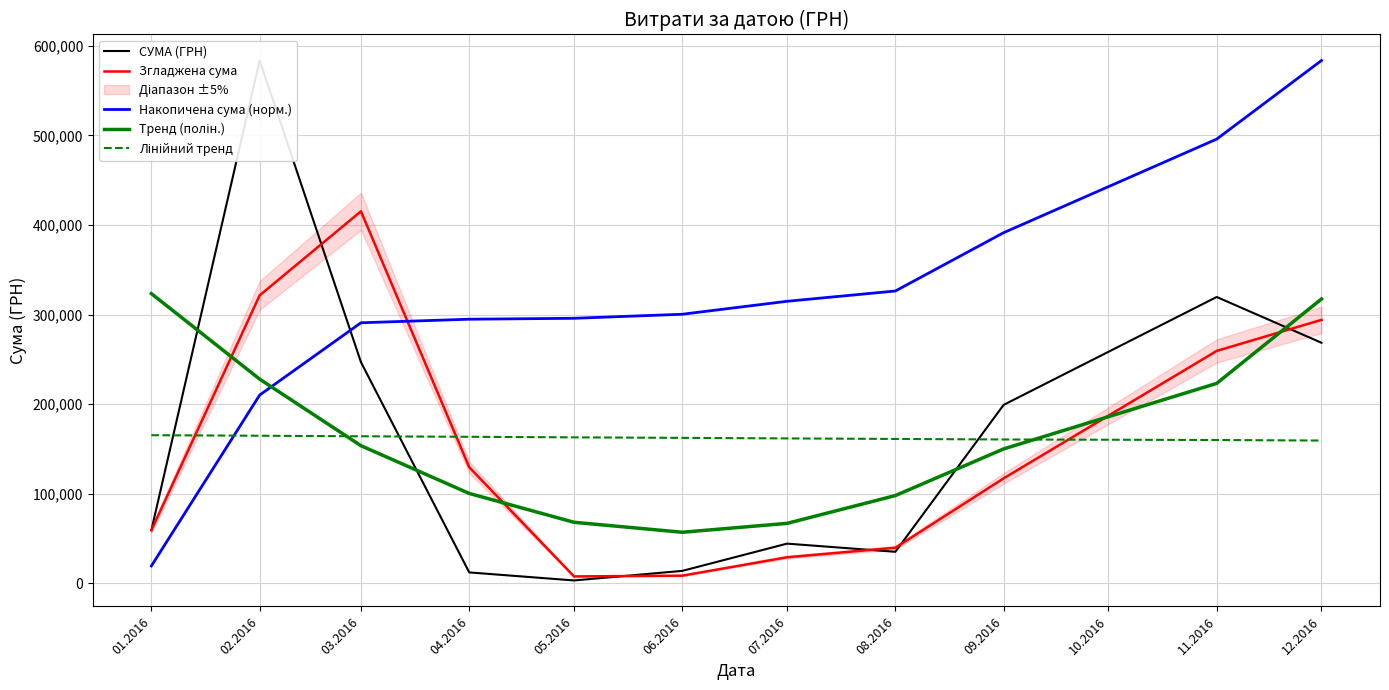

True or false: Накопичена сума (норм.) and Згладжена сума intersect in this chart.

True